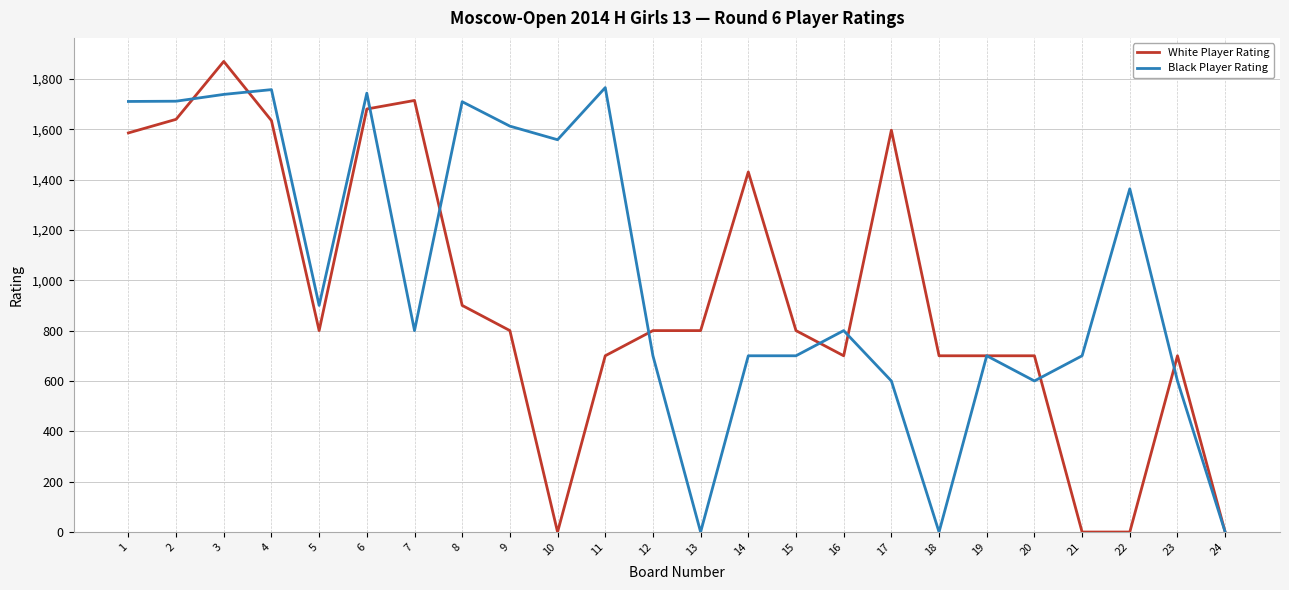

At 4, list the series in order from smallest to largest.

White Player Rating, Black Player Rating